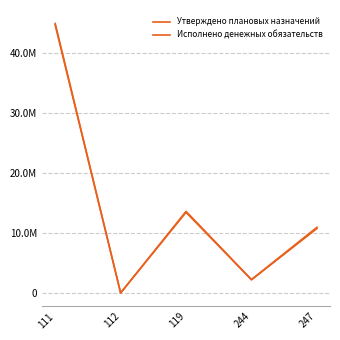

Does the chart display data point markers on the line(s)?

No